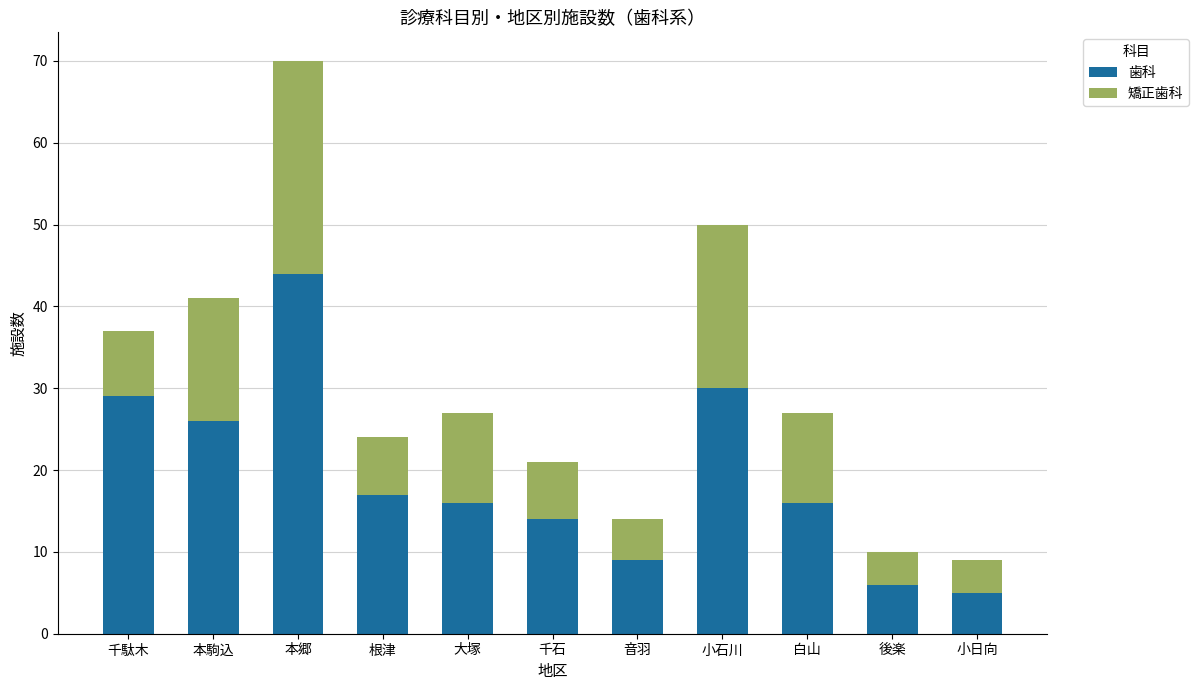

What is the difference between the maximum and second lowest values in the 歯科 series?

38